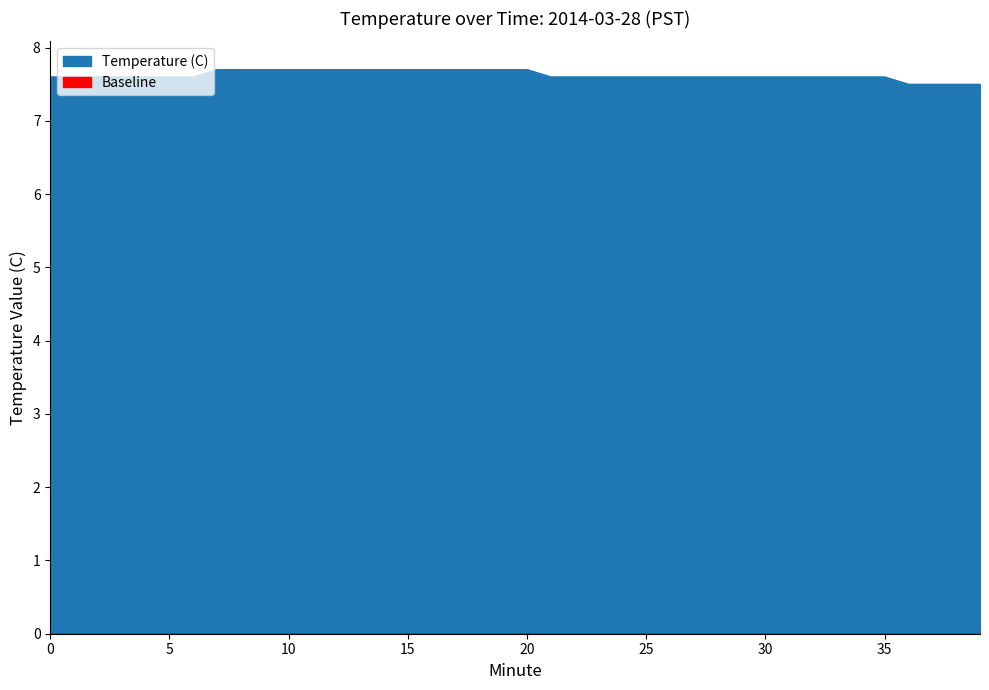

List the labels in order of value, largest first.

7, 8, 9, 10, 11, 12, 13, 14, 15, 16, 17, 18, 19, 20, 0, 1, 2, 3, 4, 5, 6, 21, 22, 23, 24, 25, 26, 27, 28, 29, 30, 31, 32, 33, 34, 35, 36, 37, 38, 39